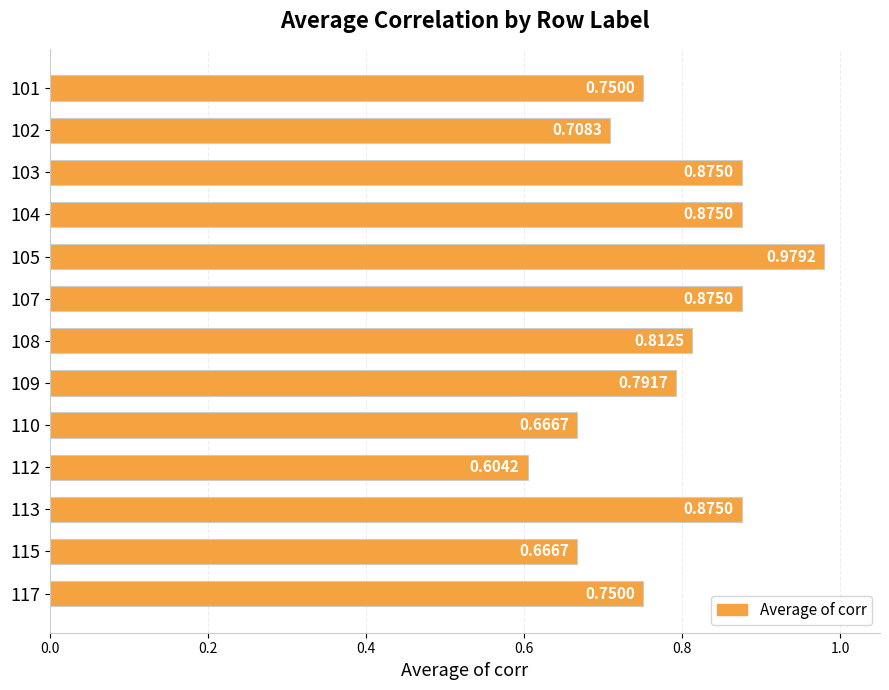

At which label is the value closest to 0?

112